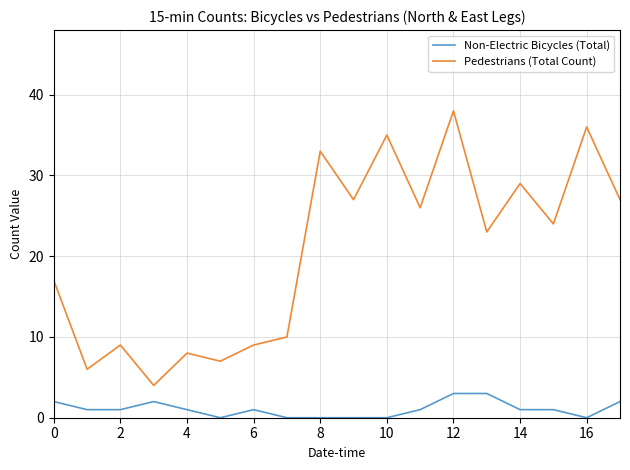

Does the chart have visible grid lines?

Yes